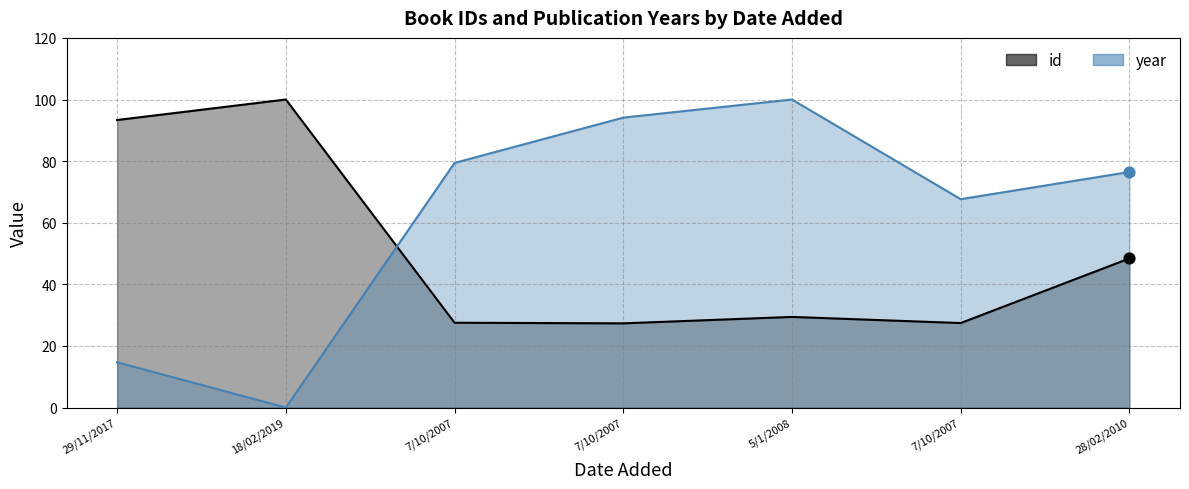

At how many categories does at least one series exceed 56?

7